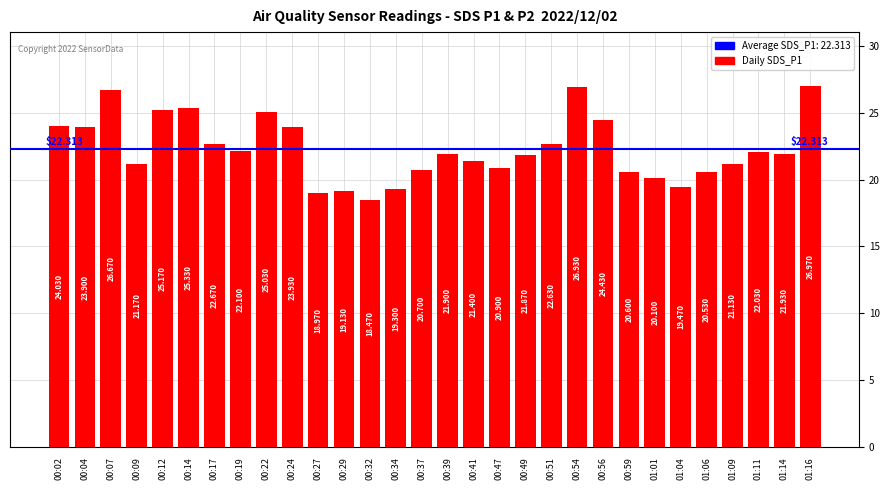

What is the sum of all values?

669.4